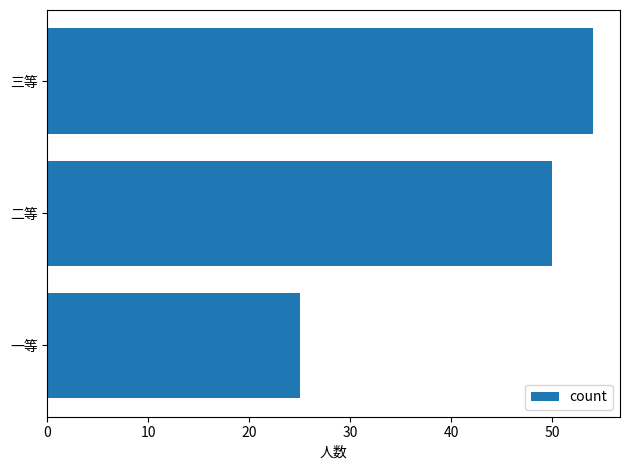

List the labels in order of value, largest first.

三等, 二等, 一等